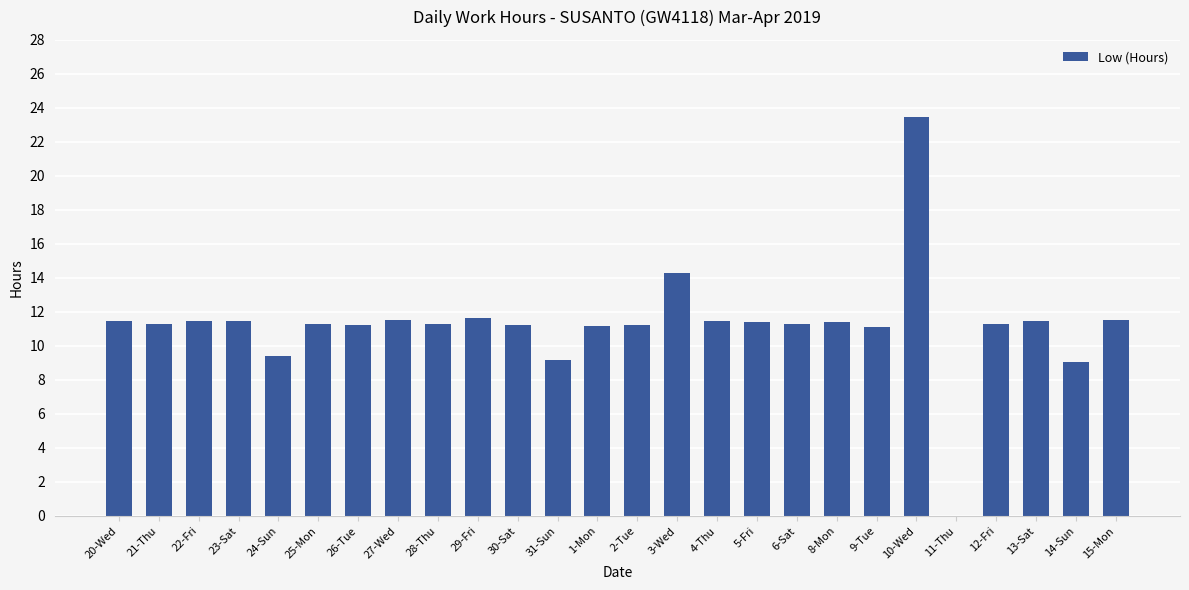

Between 5-Fri and 24-Sun, which is larger?

5-Fri